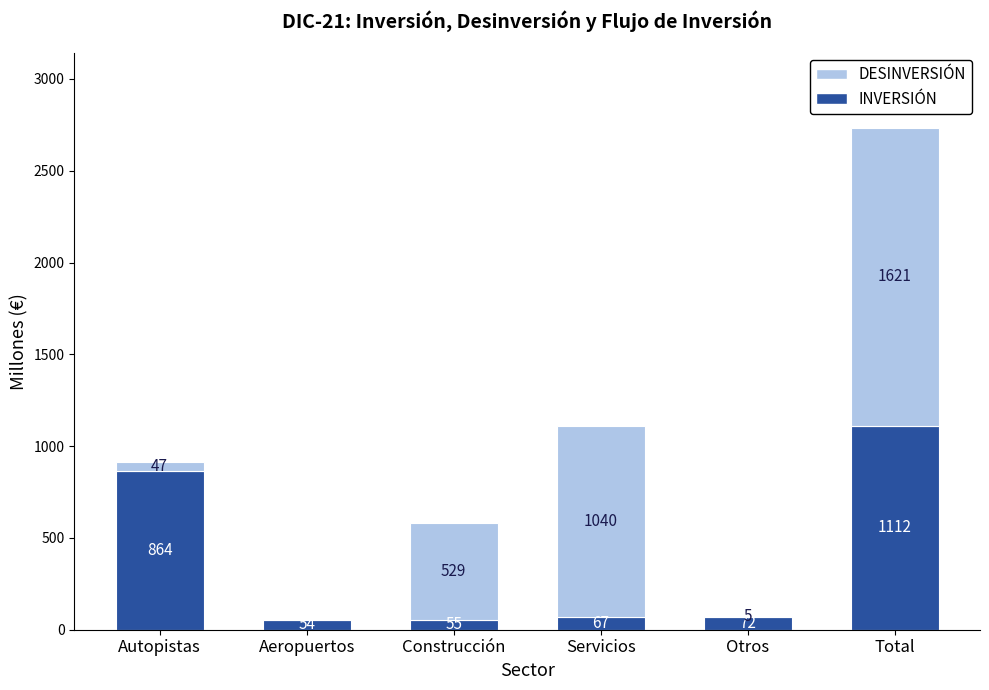

True or false: INVERSIÓN has a value of 1112 at Total.

True